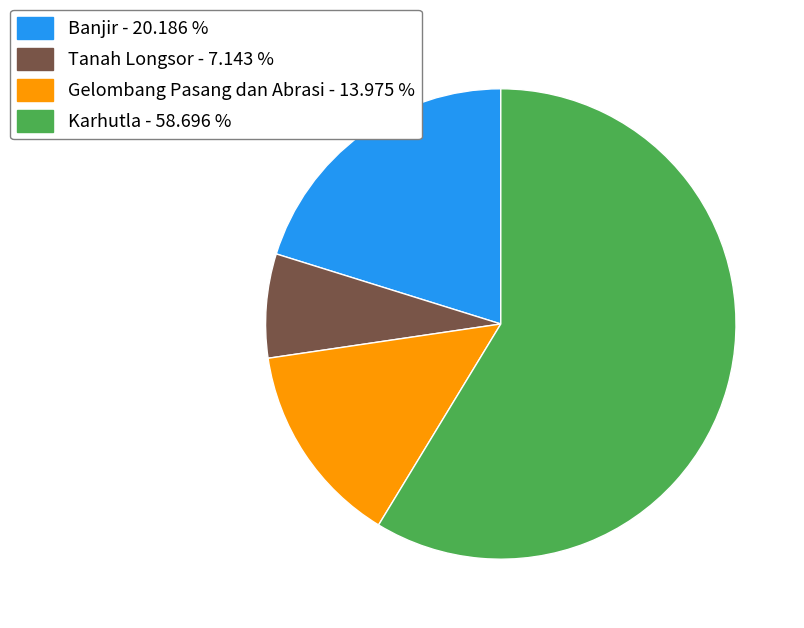

Which category has the biggest portion of the pie?

Karhutla